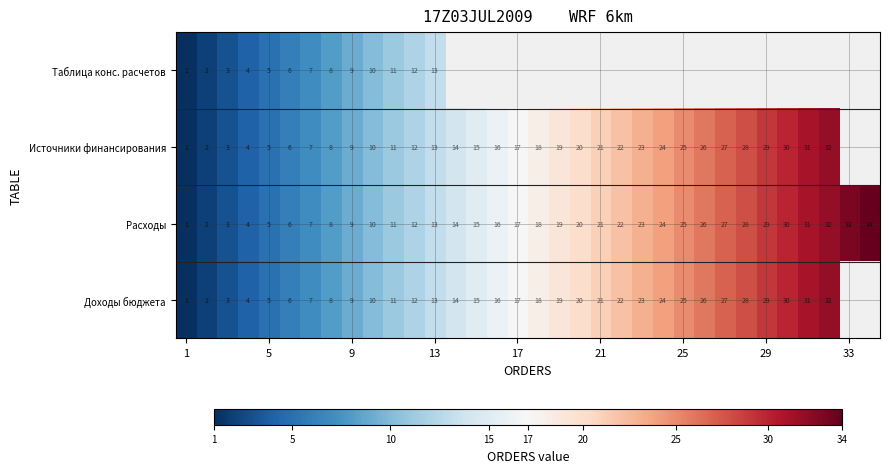

What is the difference between the maximum and second lowest values in the Расходы series?

32